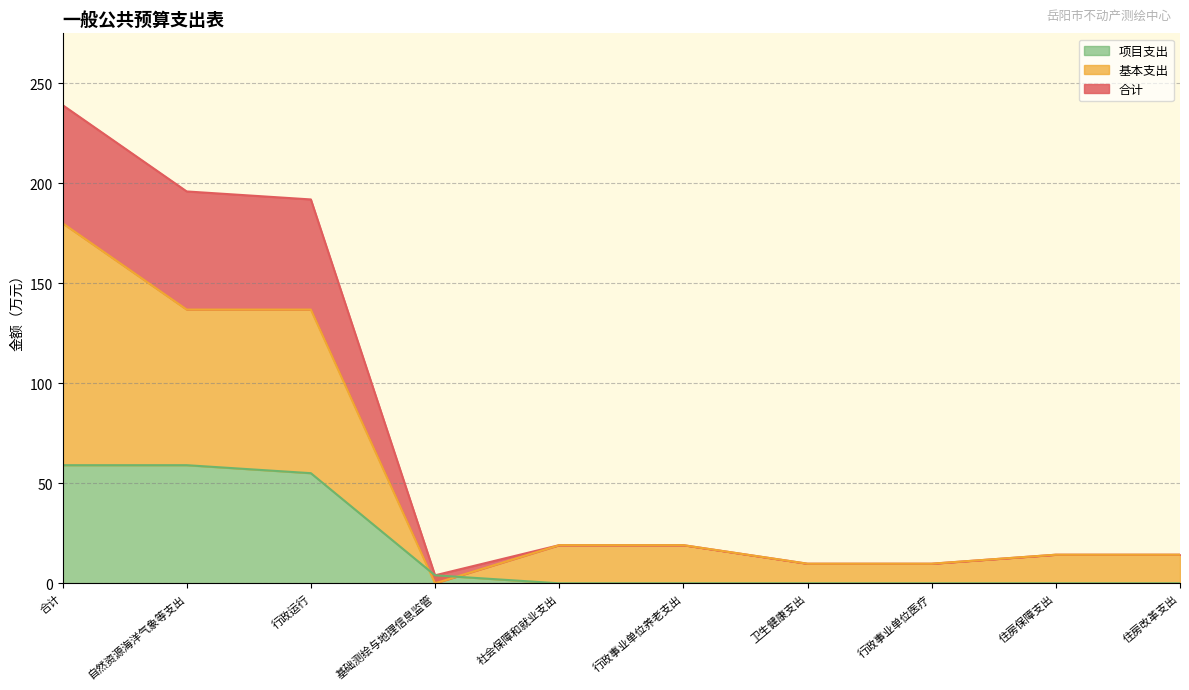

How many values in 项目支出 are above zero?

4